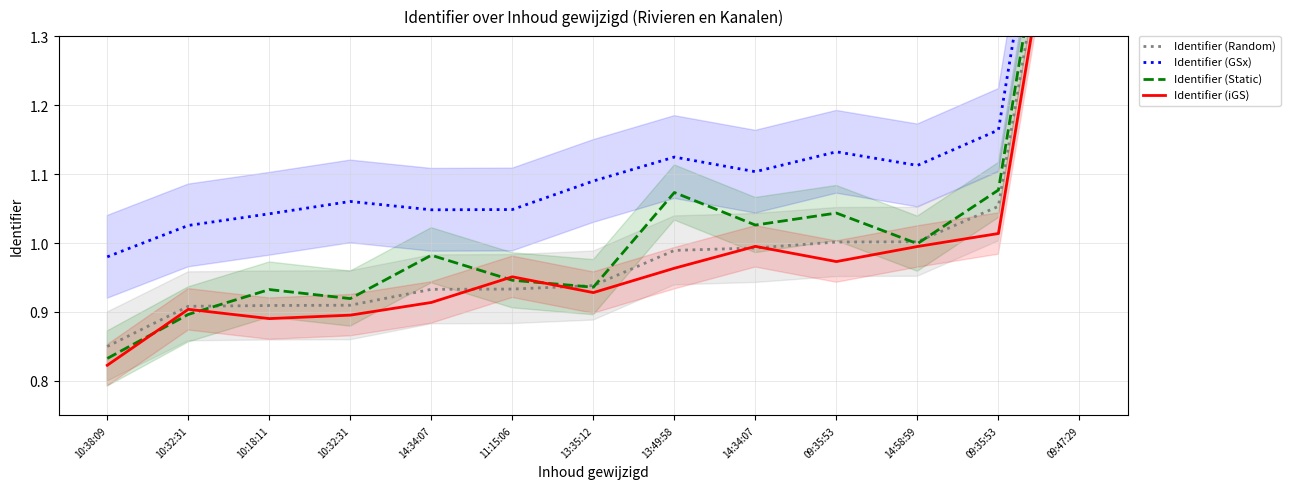

What is the spread (max minus min) of values at 09:35:53?

0.2